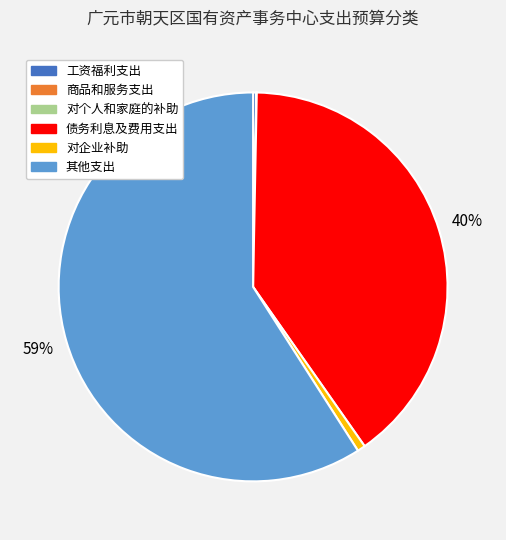

What is the majority slice?

其他支出